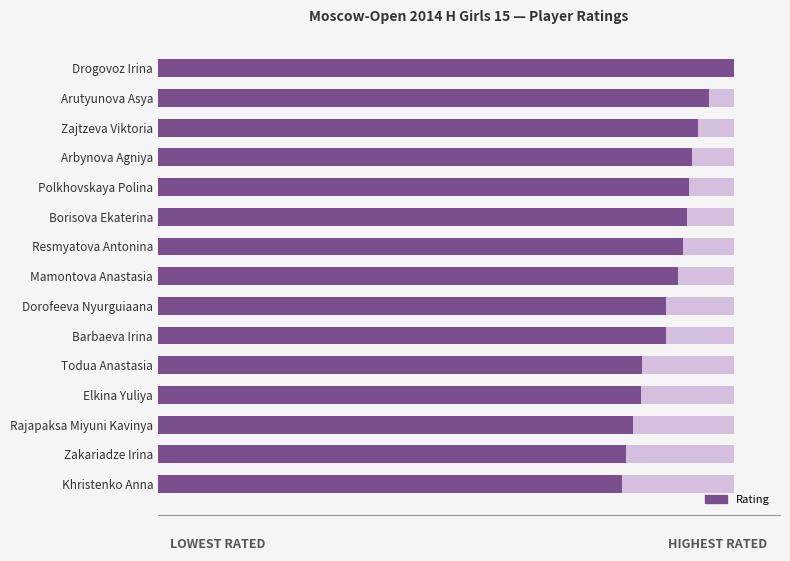

Where does the data first go above 1790?

Resmyatova Antonina